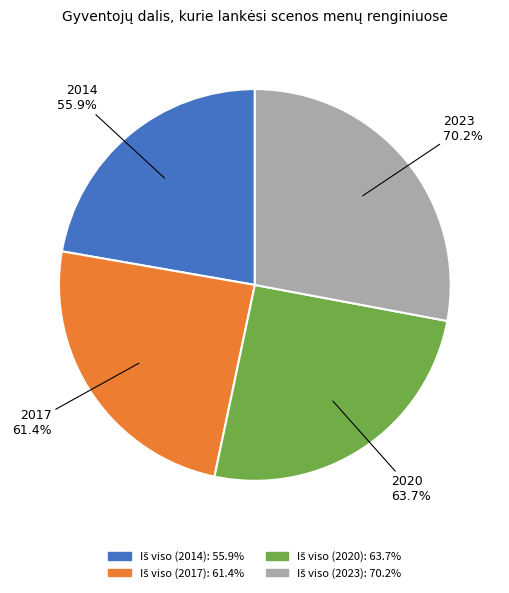

What is the smallest slice in the pie chart?

Iš viso (2014)